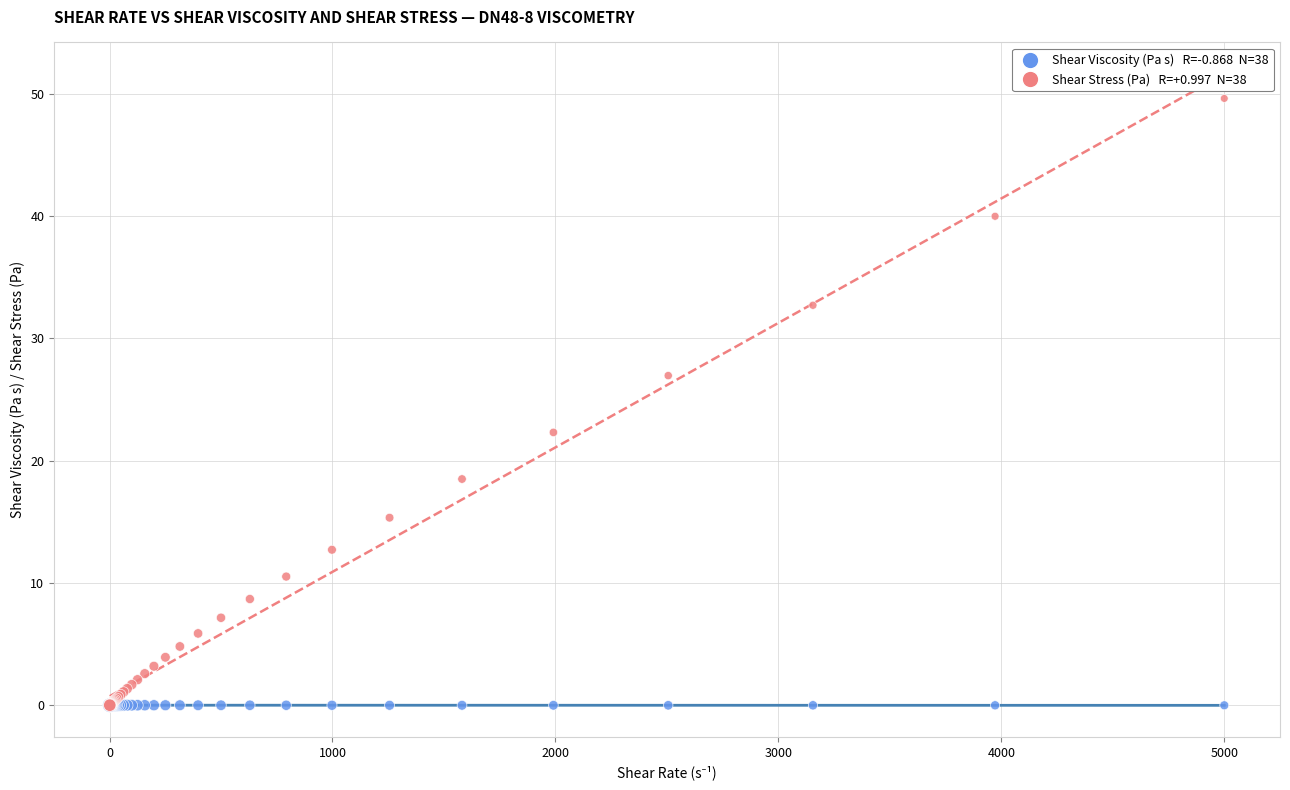

Across all series, what Y value is closest to 24?

22.3